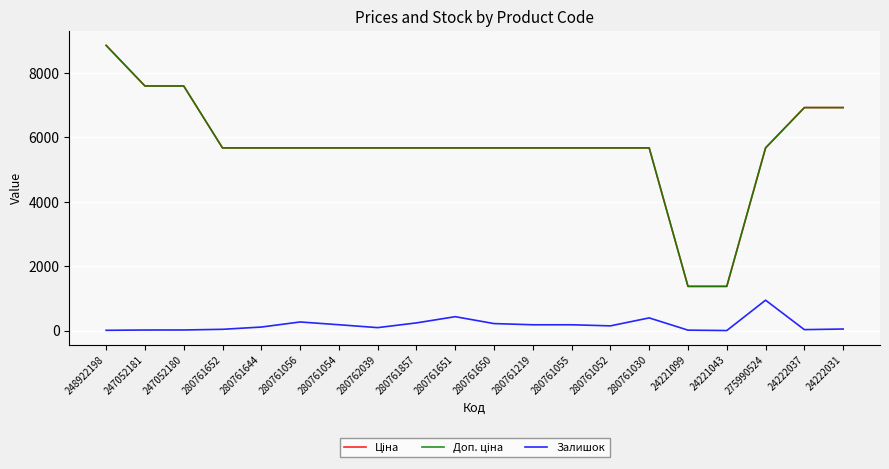

Is it true that Залишок equals 94.0 at 280762039?

True